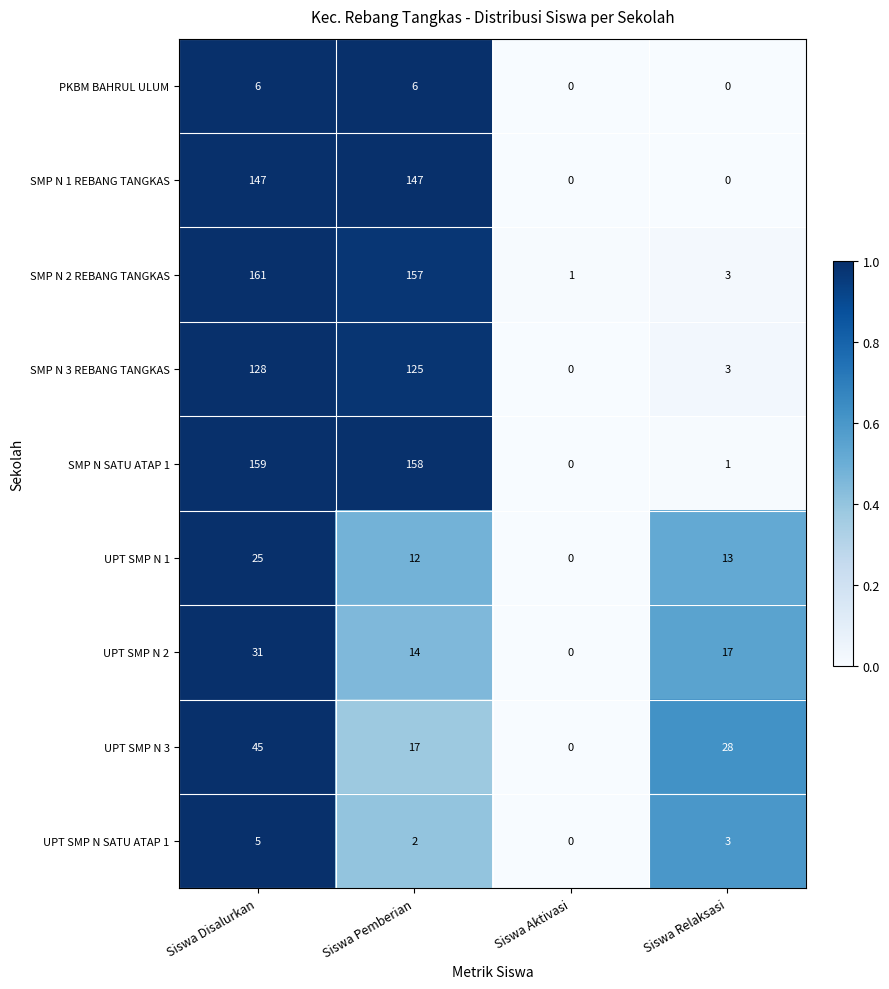

At which category is the sum across all series the highest?

Siswa Disalurkan